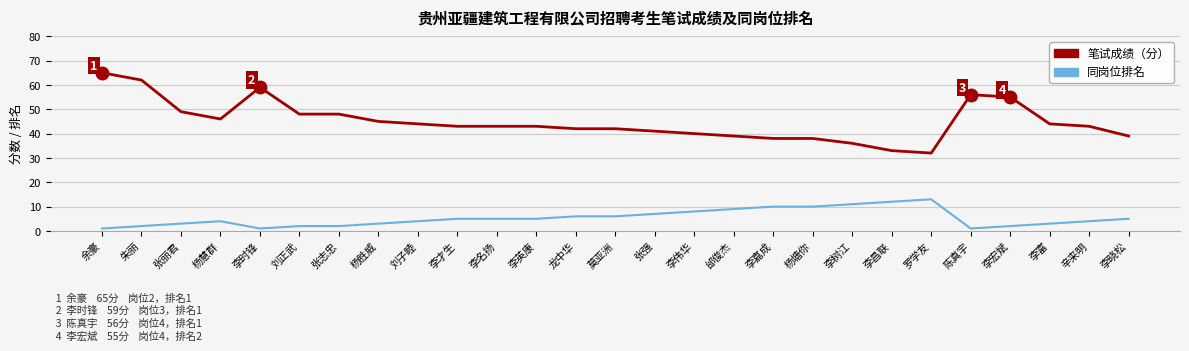

Does the chart display data point markers on the line(s)?

No